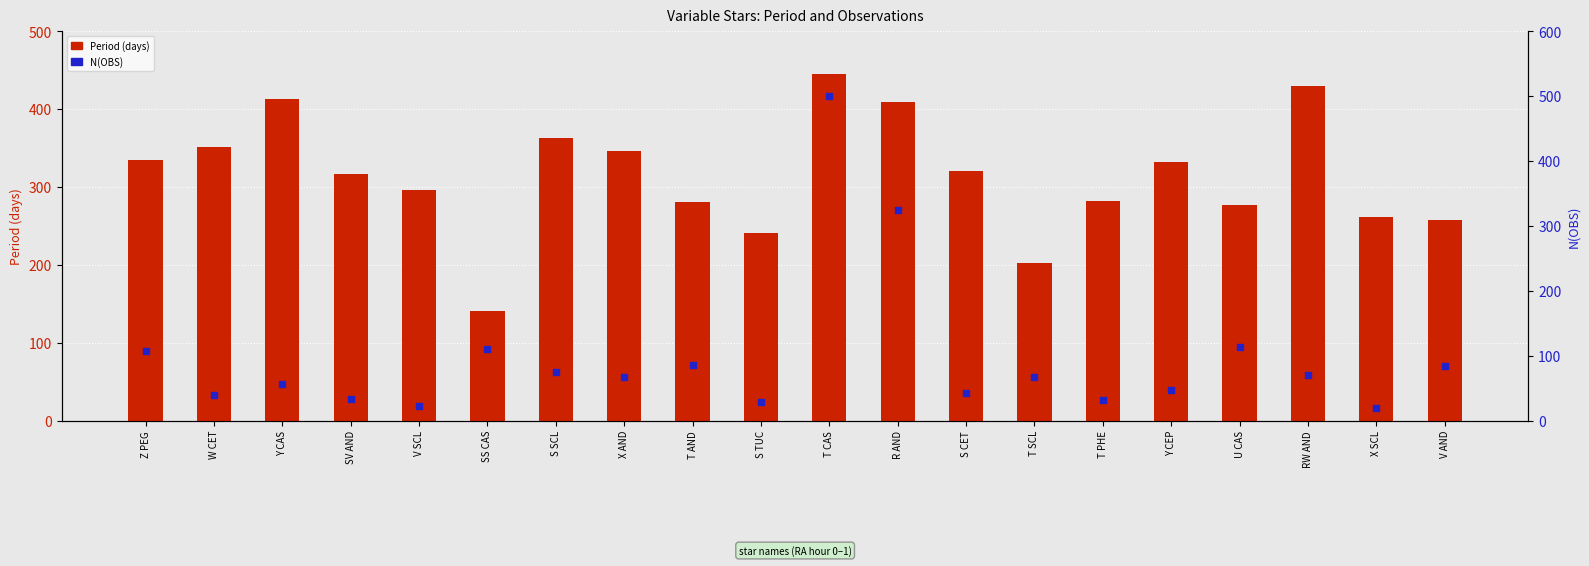

What are all the series names shown in the legend?

Period (days), N(OBS)